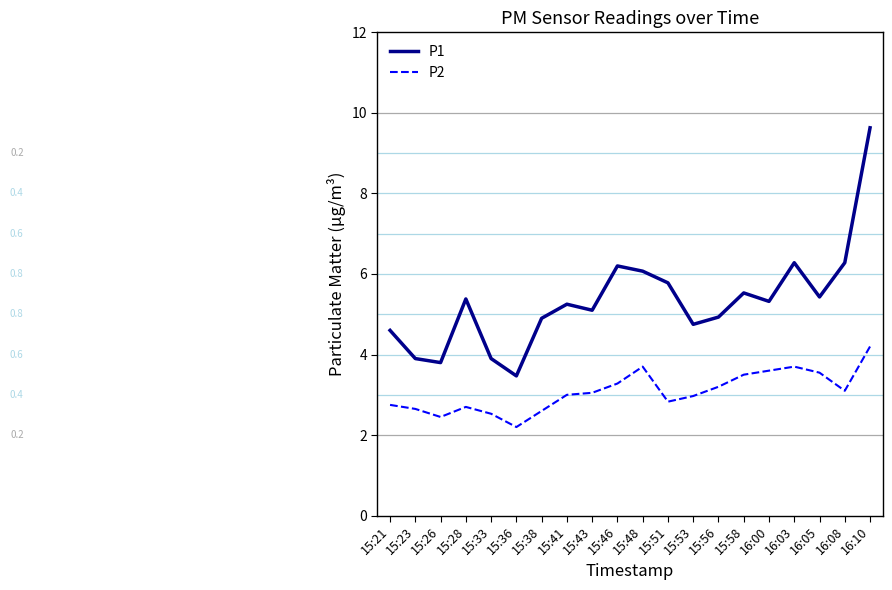

Where is the first local maximum for P2?

15:28